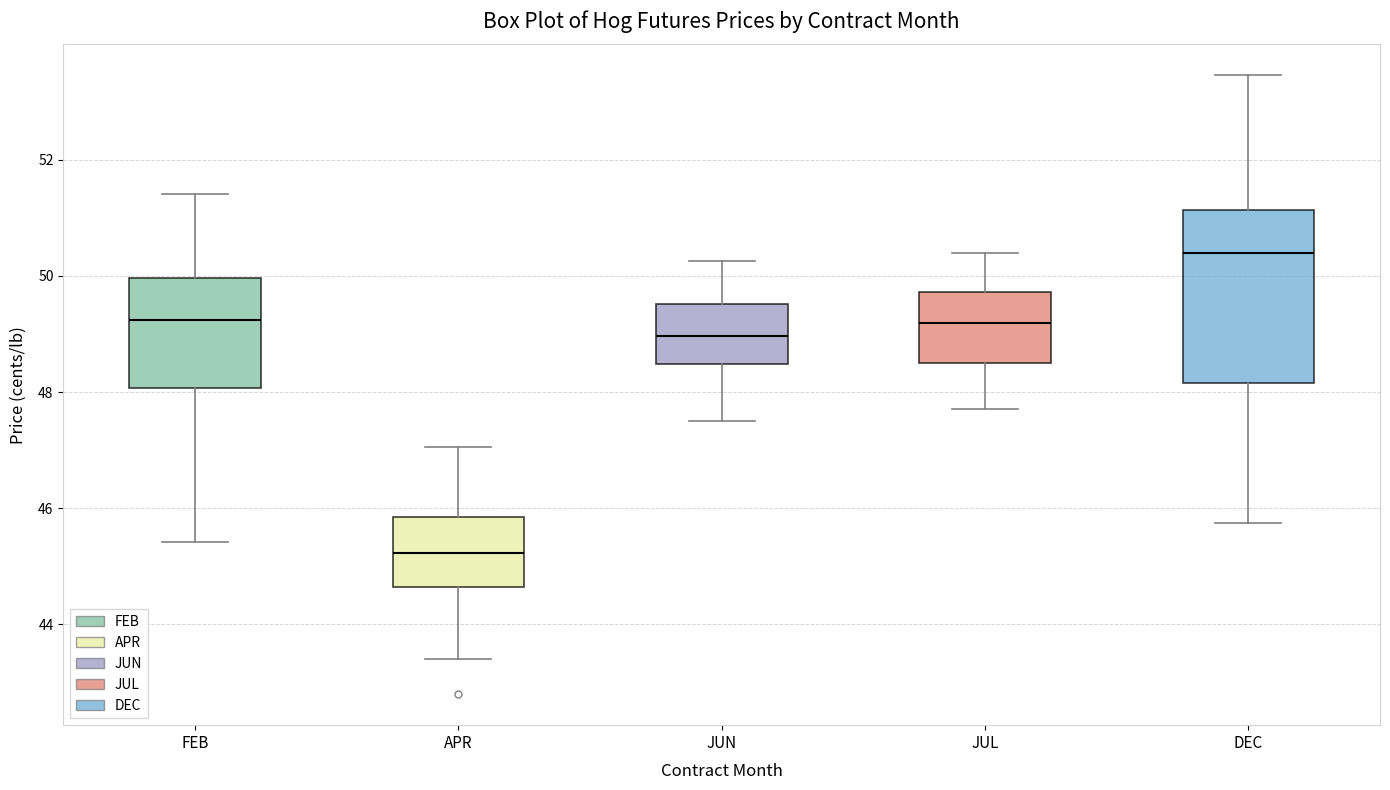

Reading left to right, transcribe this box plot: for each box, give where its median line is, the range the box spans, and where its two whiskers end, as read against the y-axis. The values are not printed on the chart, so give them approximately, as read against the axis.

FEB: median 49.2, box 48.0 to 50.0, whiskers 45.4 to 51.4
APR: median 45.2, box 44.6 to 45.8, whiskers 43.4 to 47.0
JUN: median 49.0, box 48.4 to 49.6, whiskers 47.6 to 50.2
JUL: median 49.2, box 48.6 to 49.8, whiskers 47.8 to 50.4
DEC: median 50.4, box 48.2 to 51.2, whiskers 45.8 to 53.4